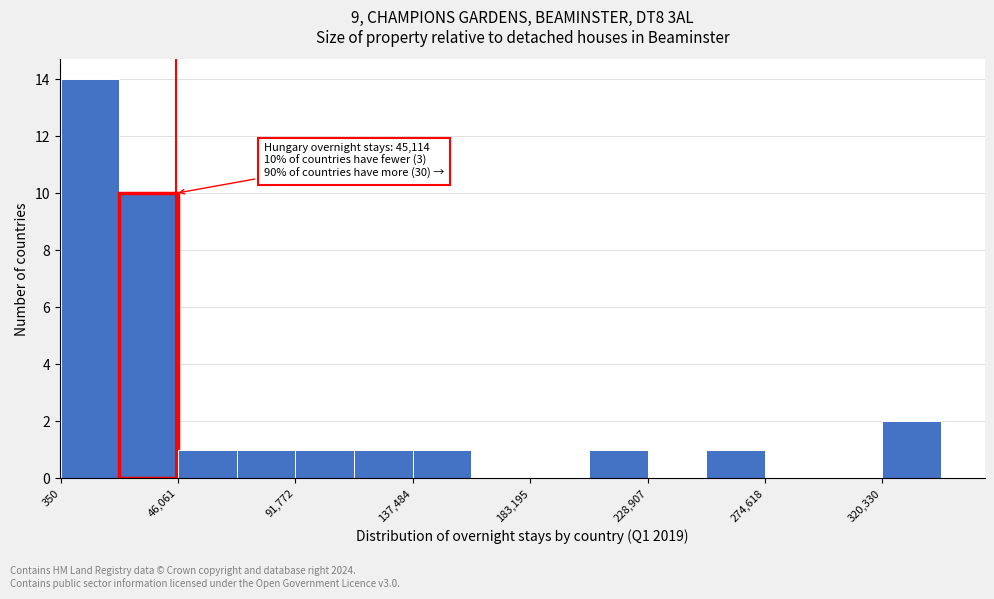

Over which range of the x-axis is the bar tallest?

0 to 25000